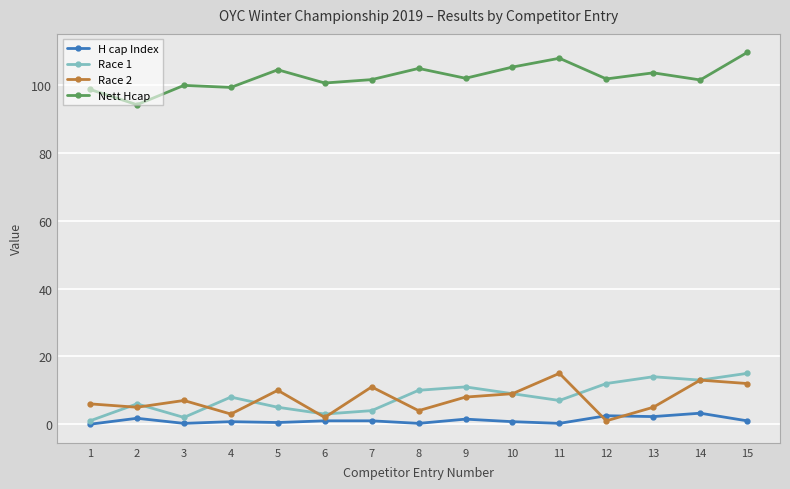

True or false: Race 1 has more than 0 interior local peaks.

True